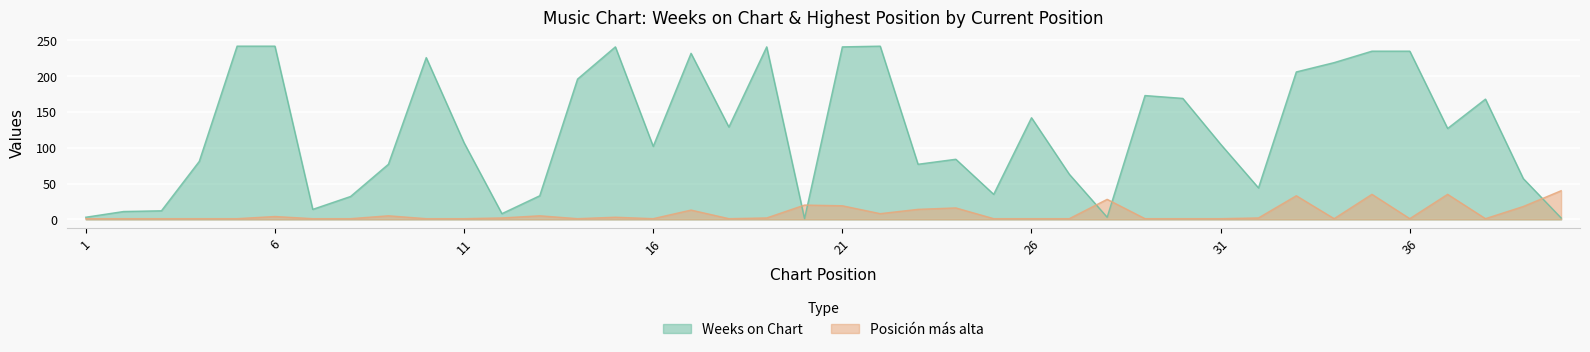

What is the average value of the Posición más alta series?

8